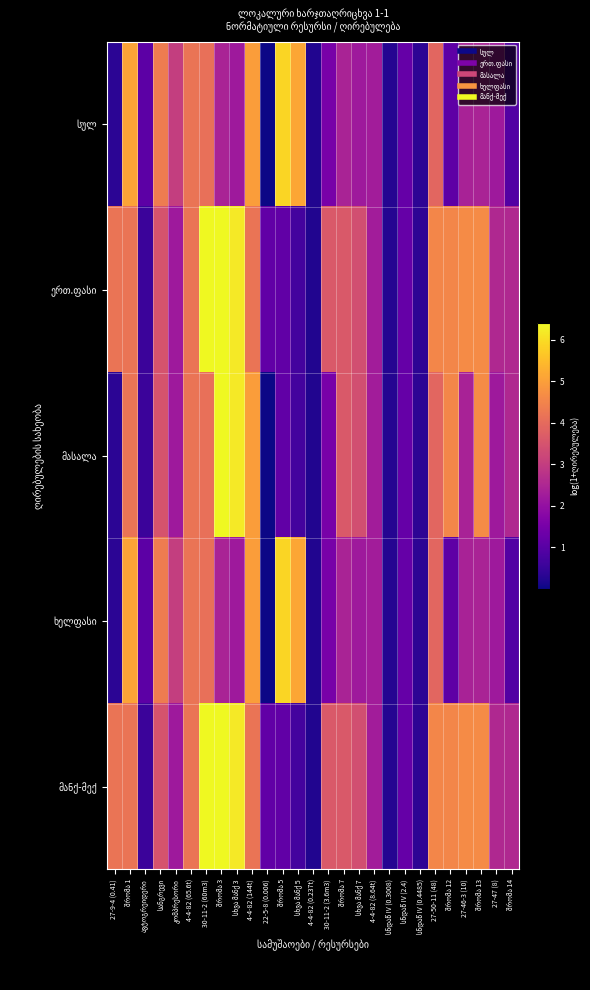

List the labels in order of ერთ.ფასი value, smallest first.

4-4-82 (0.237t), სნდაწ IV (0.3008), სნდაწ IV (0.4485), ავტოგრეიდერი, სხვა მანქ 5, 22-5-8 (0.006), შრომა 5, სნდაწ IV (2.4), კომპრესორი, 4-4-82 (8.64t), 27-47 (8), შრომა 14, სხვა მანქ 7, სანგრევი, 30-11-2 (3.6m3), შრომა 7, 27-9-4 (0.41), შრომა 1, 4-4-82 (65.6t), 4-4-82 (144t), 27-50-11 (48), შრომა 12, 27-46-3 (10), შრომა 13, სხვა მანქ 3, 30-11-2 (60m3), შრომა 3